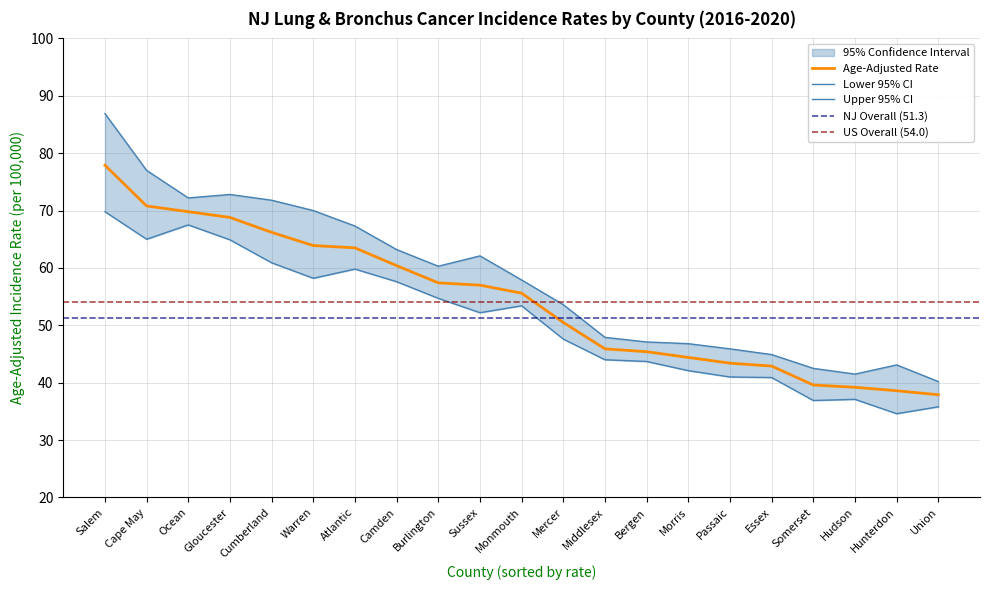

What is the average value of the Lower 95% CI series?

50.8